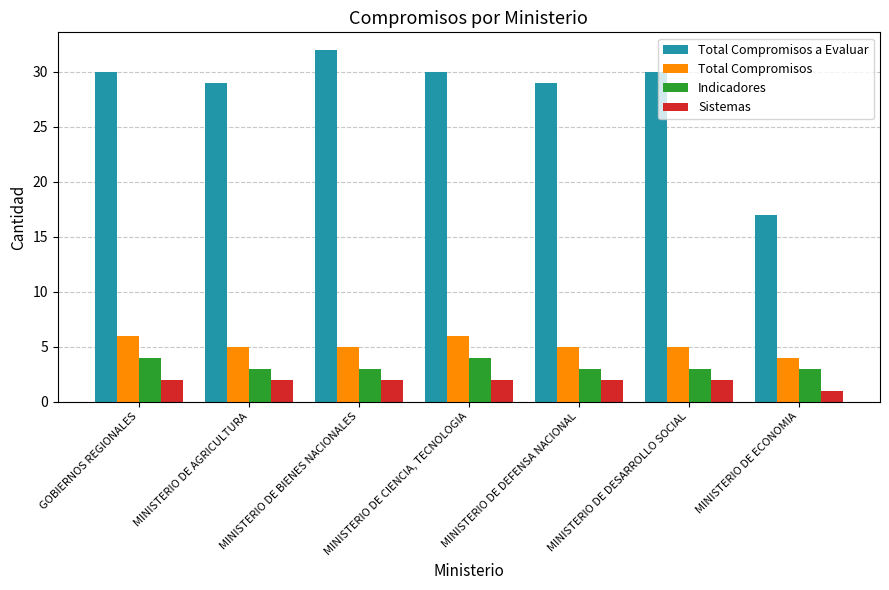

Reading right to left, list all the values displayed in this chart.

Total Compromisos a Evaluar: 17	30	29	30	32	29	30
Total Compromisos: 4	5	5	6	5	5	6
Indicadores: 3	3	3	4	3	3	4
Sistemas: 1	2	2	2	2	2	2